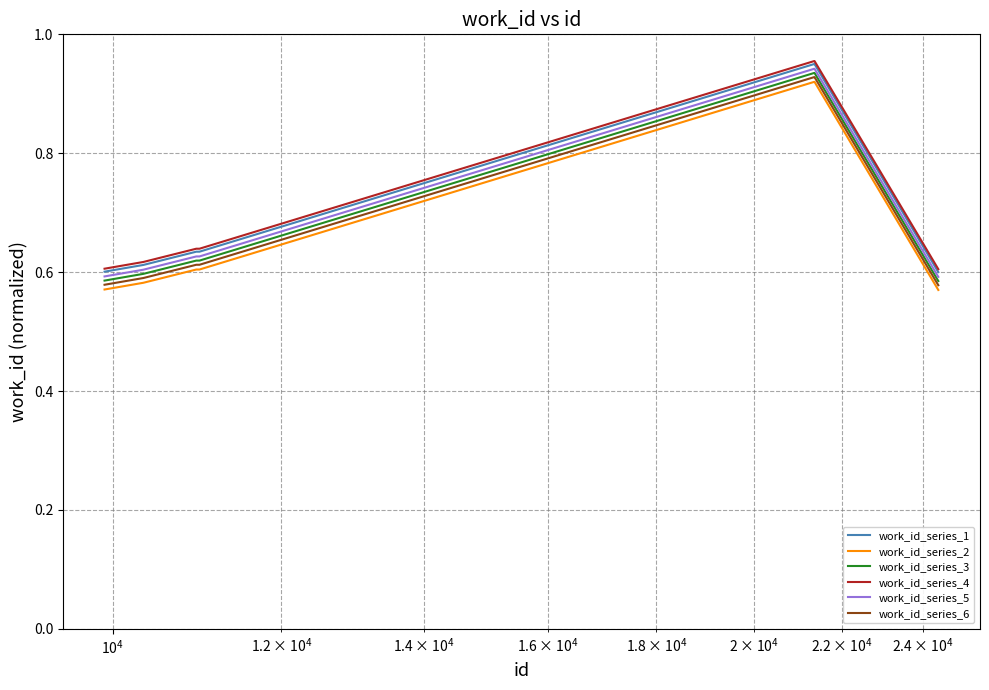

True or false: work_id_series_3 and work_id_series_6 cross at least once.

False